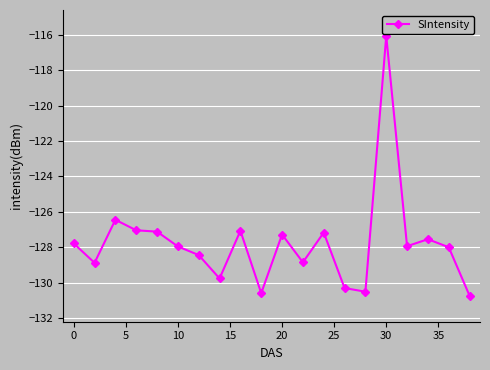

How many distinct data groups are displayed?

1